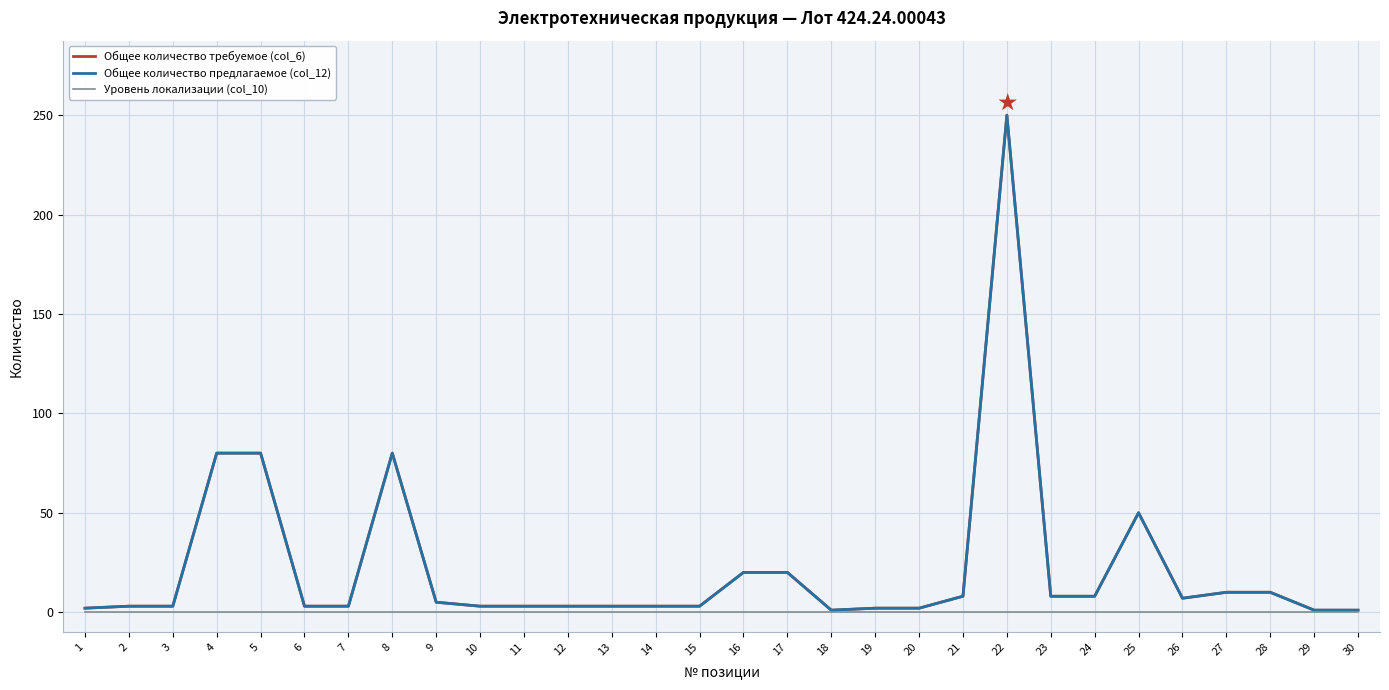

Does the chart have visible grid lines?

Yes